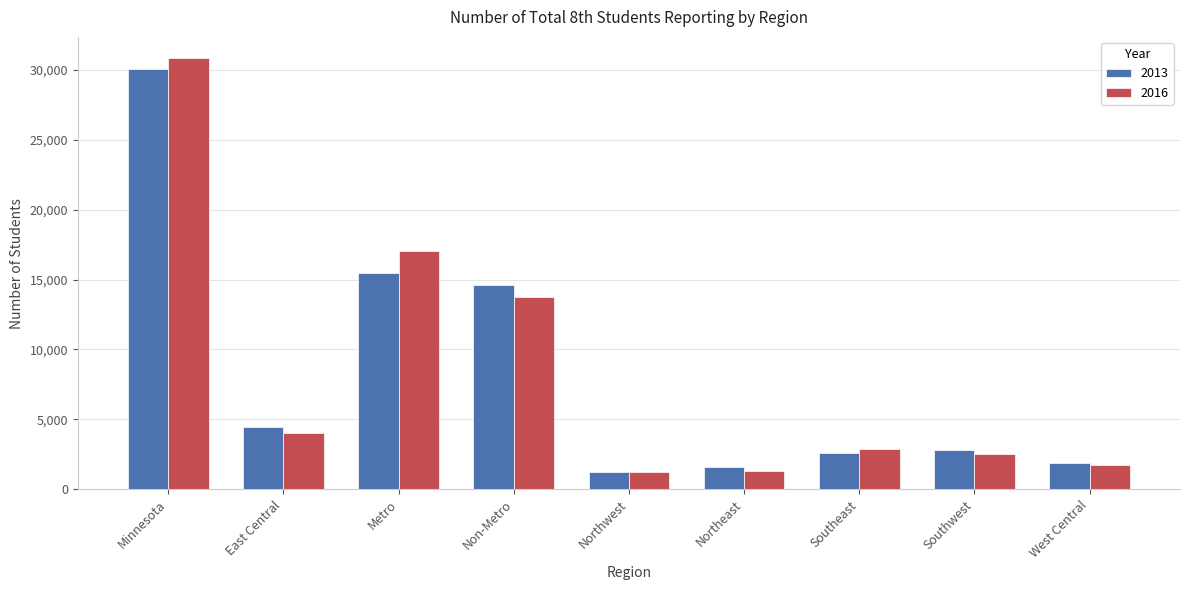

What is the label of the 4th bar from the left?

Non-Metro